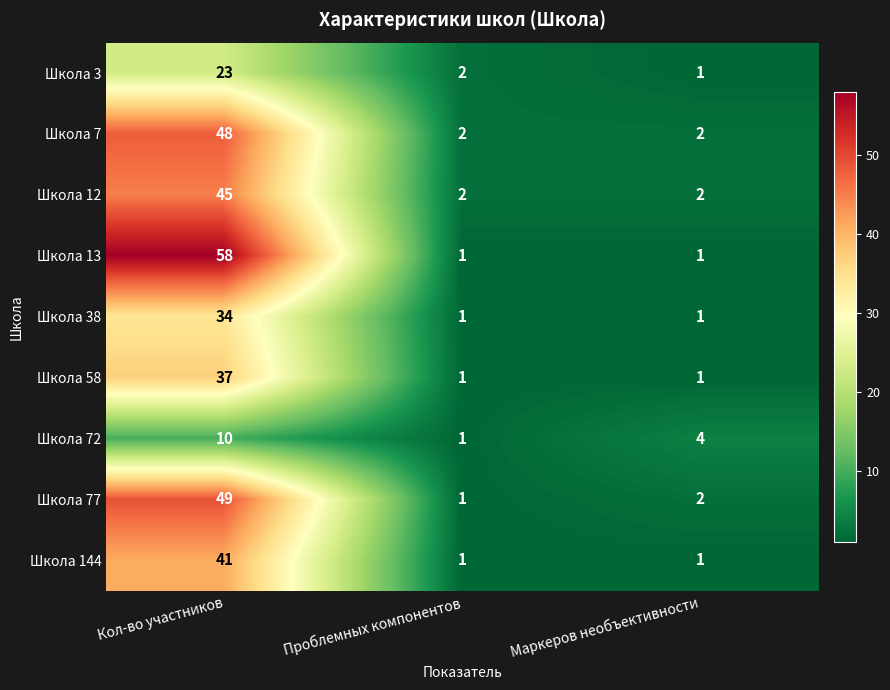

At which category is the sum across all series the highest?

Кол-во участников